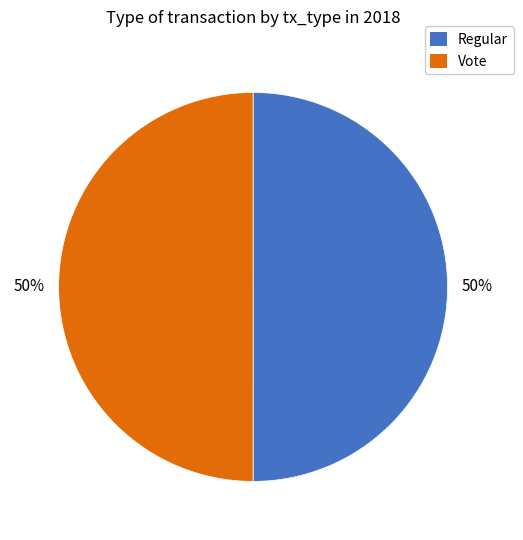

The Vote slice represents 39% of the pie. True or false?

False